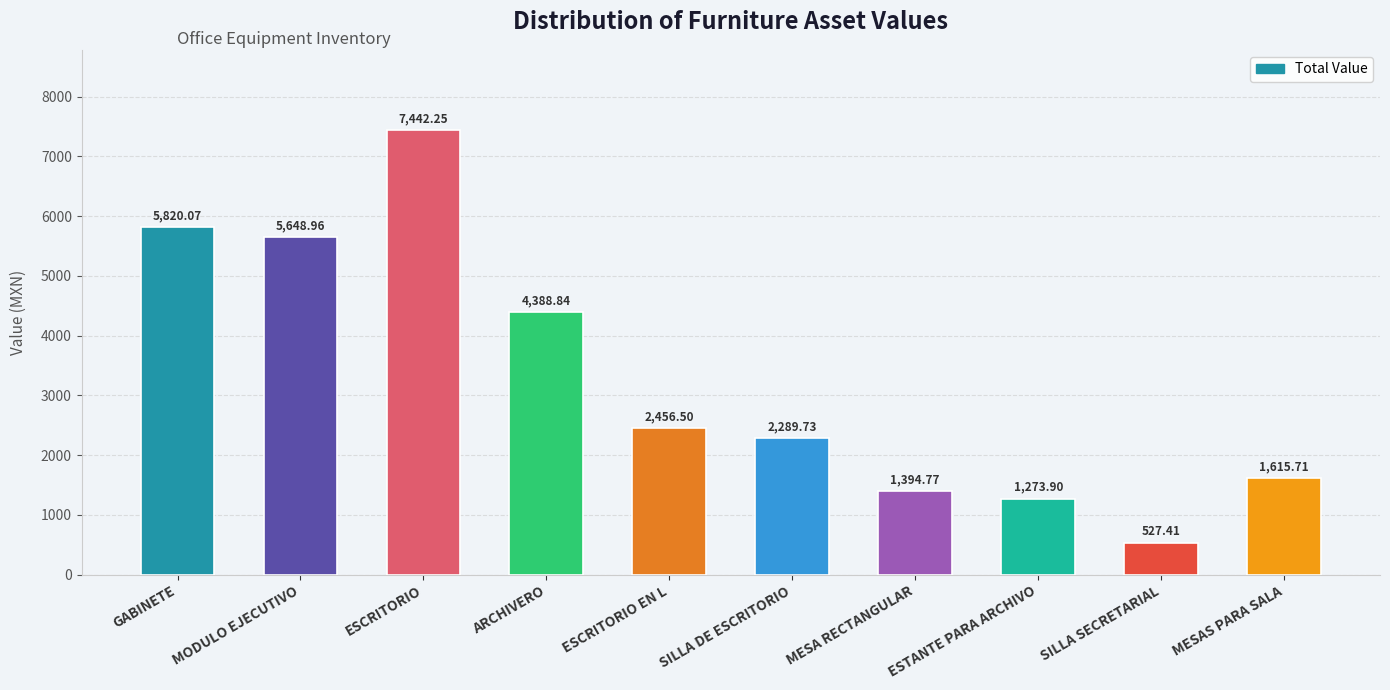

What is the difference between the maximum and minimum values?

6914.8